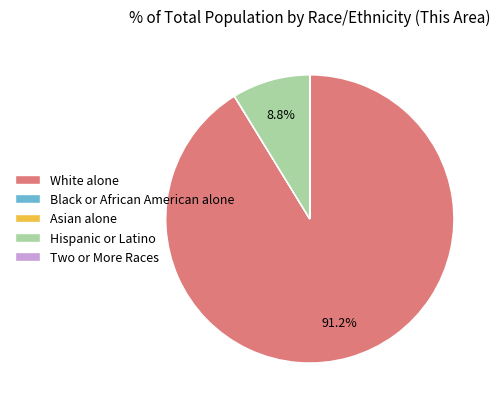

Which category has the biggest portion of the pie?

White alone